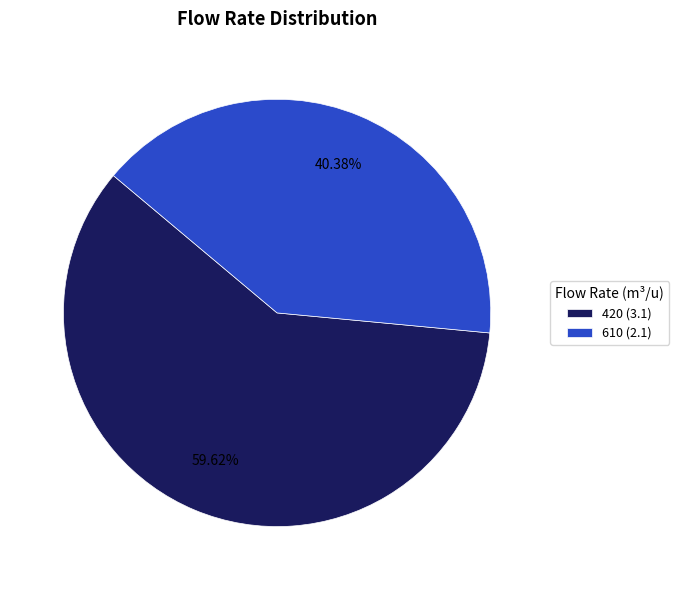

Rank the categories by value from highest to lowest.

420, 610